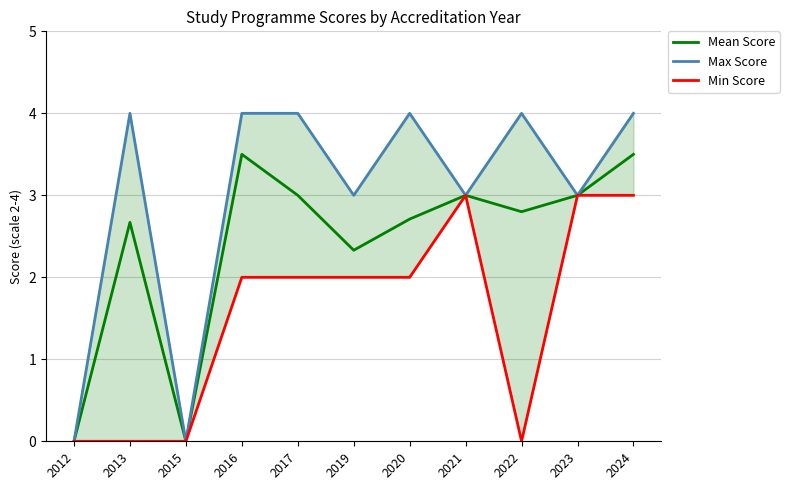

Reading left to right, transcribe all the data shown in this chart.

Mean Score: 2012=0.0	2013=2.7	2015=0.0	2016=3.5	2017=3.0	2019=2.3	2020=2.7	2021=3.0	2022=2.8	2023=3.0	2024=3.5
Max Score: 2012=0.0	2013=4.0	2015=0.0	2016=4.0	2017=4.0	2019=3.0	2020=4.0	2021=3.0	2022=4.0	2023=3.0	2024=4.0
Min Score: 2012=0.0	2013=0.0	2015=0.0	2016=2.0	2017=2.0	2019=2.0	2020=2.0	2021=3.0	2022=0.0	2023=3.0	2024=3.0